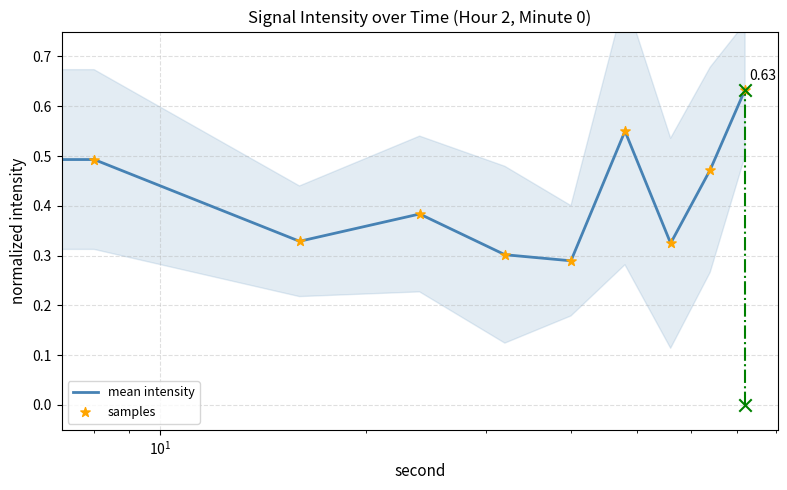

Is the value of samples at $\mathdefault{10^{1}}$ greater than the value of mean intensity at 8?

No